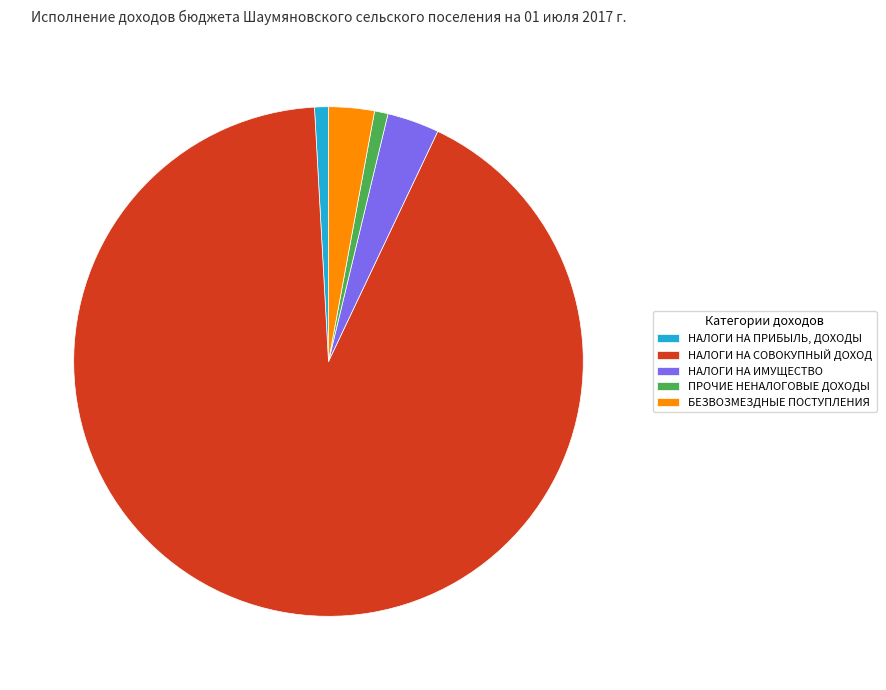

Which category has the biggest portion of the pie?

НАЛОГИ НА СОВОКУПНЫЙ ДОХОД